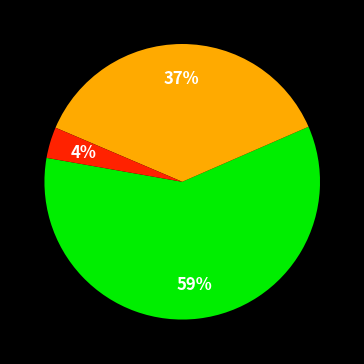

How many segments does this pie chart have?

3